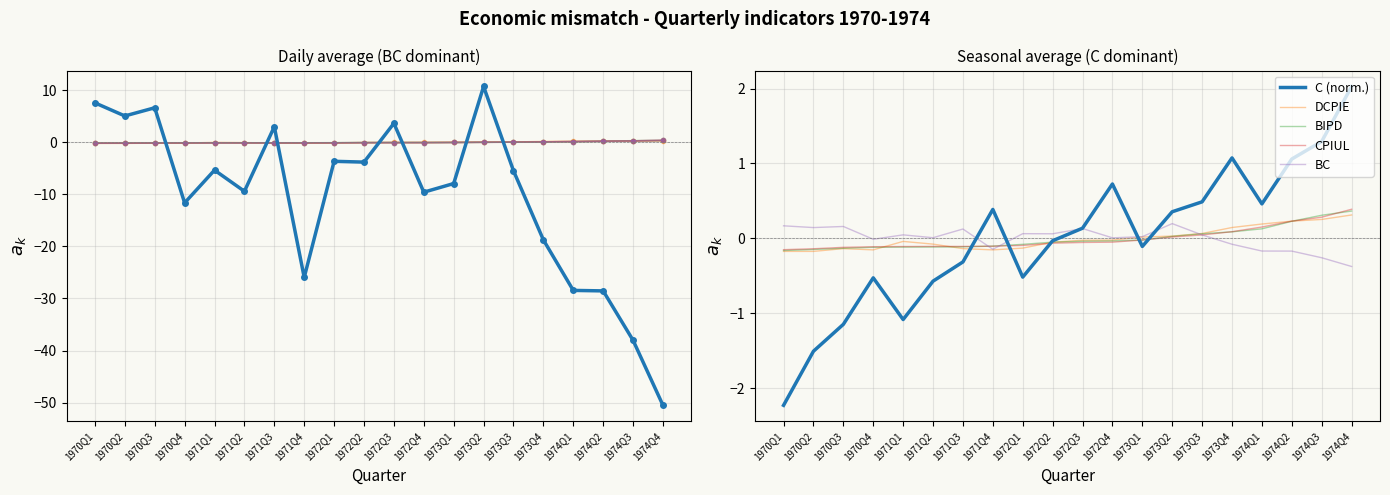

Reading left to right, list all the values displayed in this chart.

BC: 0.2	0.1	0.2	-0.0	0.0	0.0	0.1	-0.1	0.1	0.1	0.1	0.0	0.0	0.2	0.0	-0.1	-0.2	-0.2	-0.3	-0.4
DCPIE: -0.2	-0.2	-0.1	-0.2	-0.0	-0.1	-0.1	-0.2	-0.1	-0.0	-0.0	-0.0	0.0	0.0	0.1	0.1	0.2	0.2	0.3	0.3
BIPD: -0.2	-0.1	-0.1	-0.1	-0.1	-0.1	-0.1	-0.1	-0.1	-0.0	-0.0	-0.0	-0.0	0.0	0.1	0.1	0.1	0.2	0.3	0.4
CPIUL: -0.1	-0.1	-0.1	-0.1	-0.1	-0.1	-0.1	-0.1	-0.1	-0.1	-0.1	-0.0	-0.0	0.0	0.0	0.1	0.2	0.2	0.3	0.4
CPI: -0.1	-0.1	-0.1	-0.1	-0.1	-0.1	-0.1	-0.1	-0.1	-0.1	-0.1	-0.0	-0.0	0.0	0.0	0.1	0.2	0.2	0.3	0.4
C (norm.): -2.2	-1.5	-1.1	-0.5	-1.1	-0.6	-0.3	0.4	-0.5	-0.0	0.1	0.7	-0.1	0.4	0.5	1.1	0.5	1.1	1.3	2.0